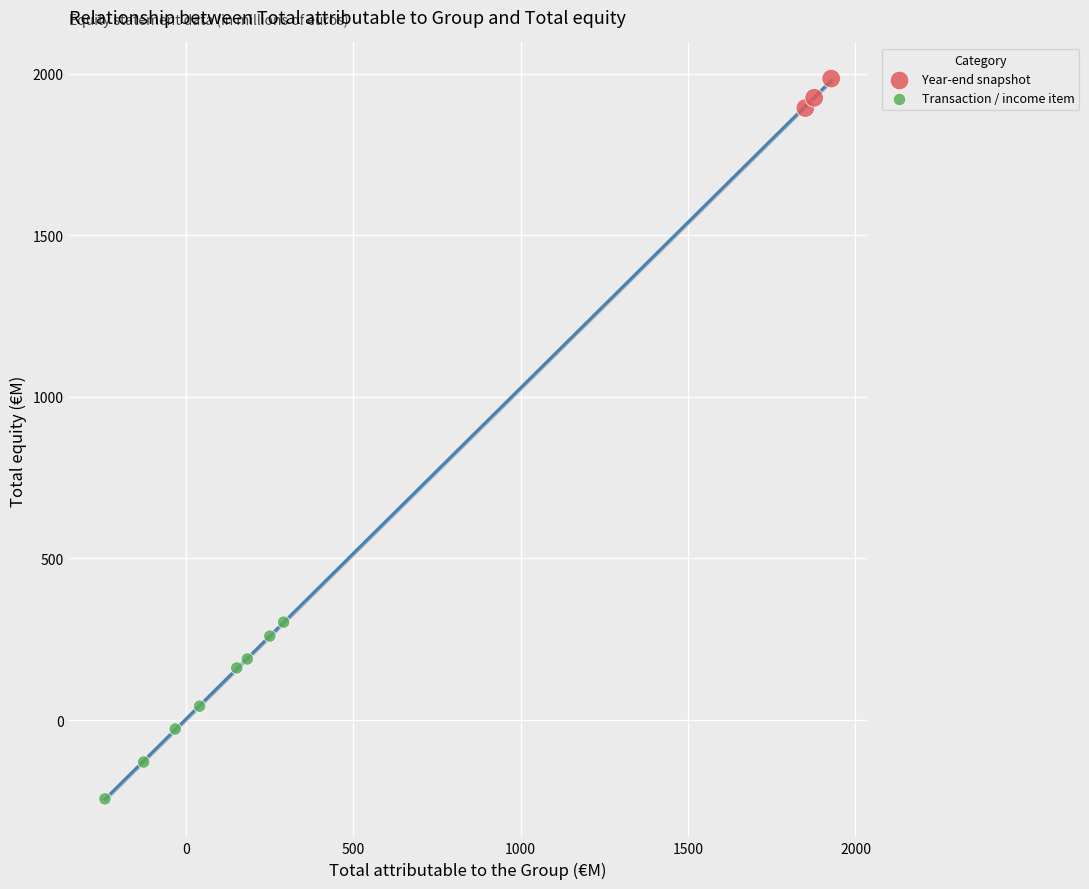

Which series reaches the minimum Y coordinate?

Transaction / income item